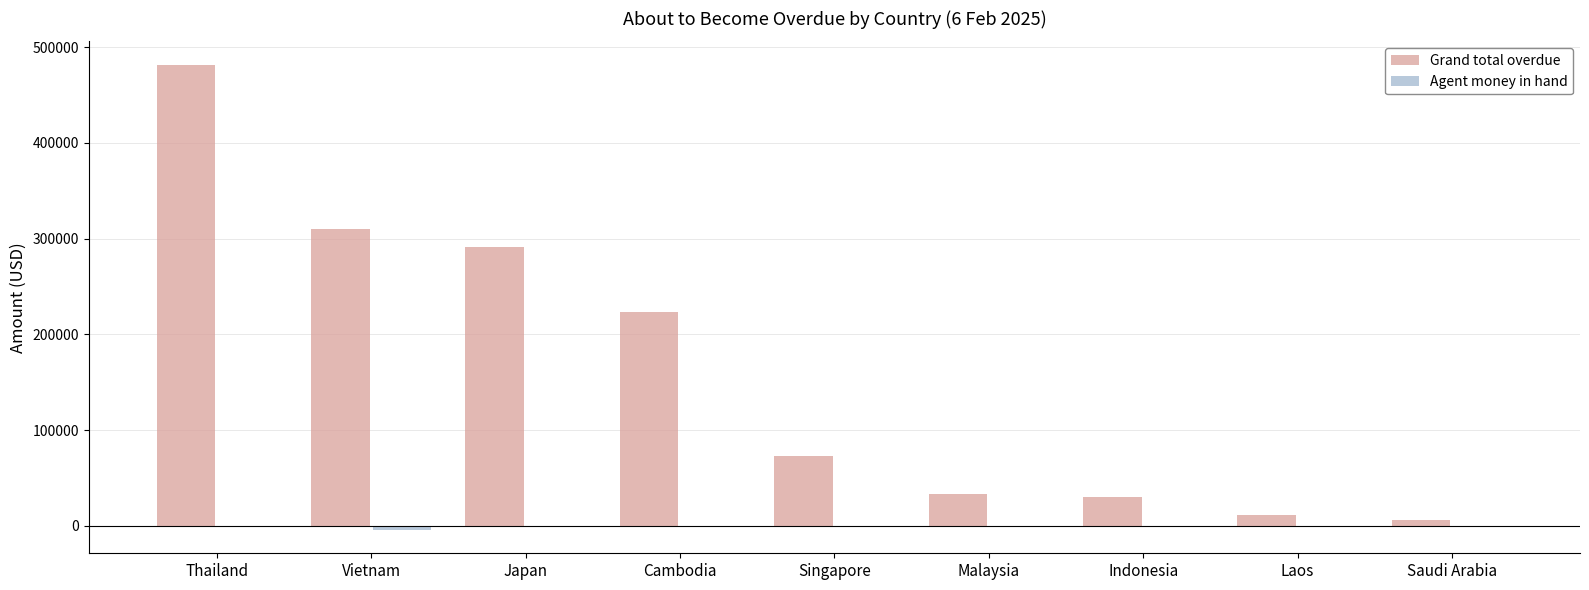

The value of Grand total overdue at Japan is 510648.3. True or false?

False